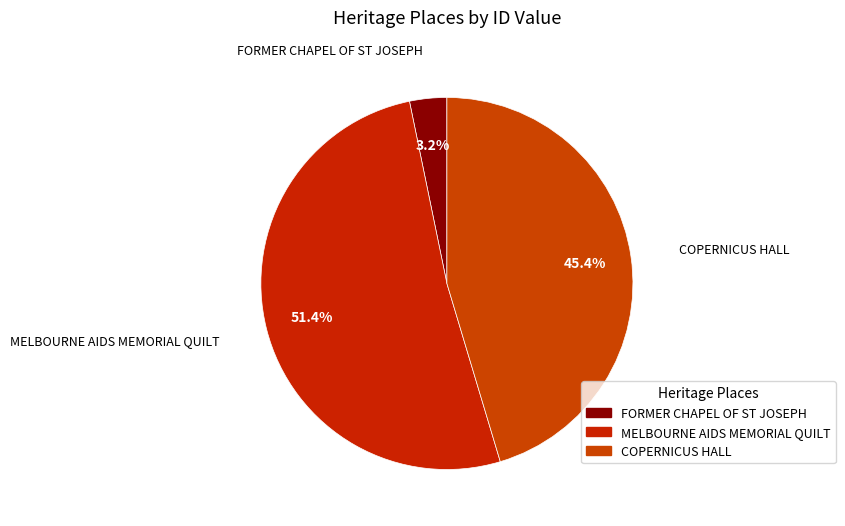

Which slice is the smallest?

FORMER CHAPEL OF ST JOSEPH